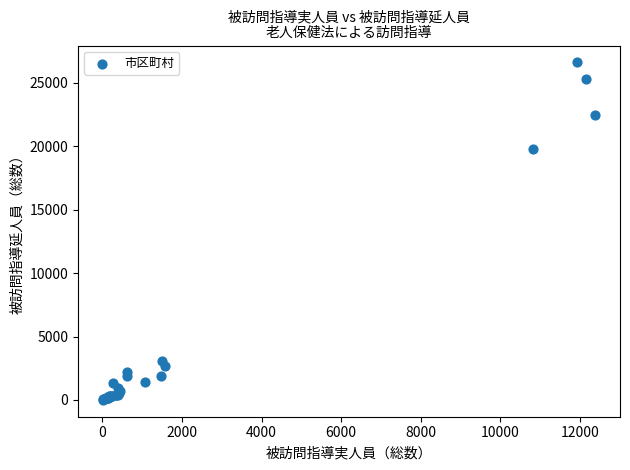

What Y value in the scatter plot is closest to 13309?

19752